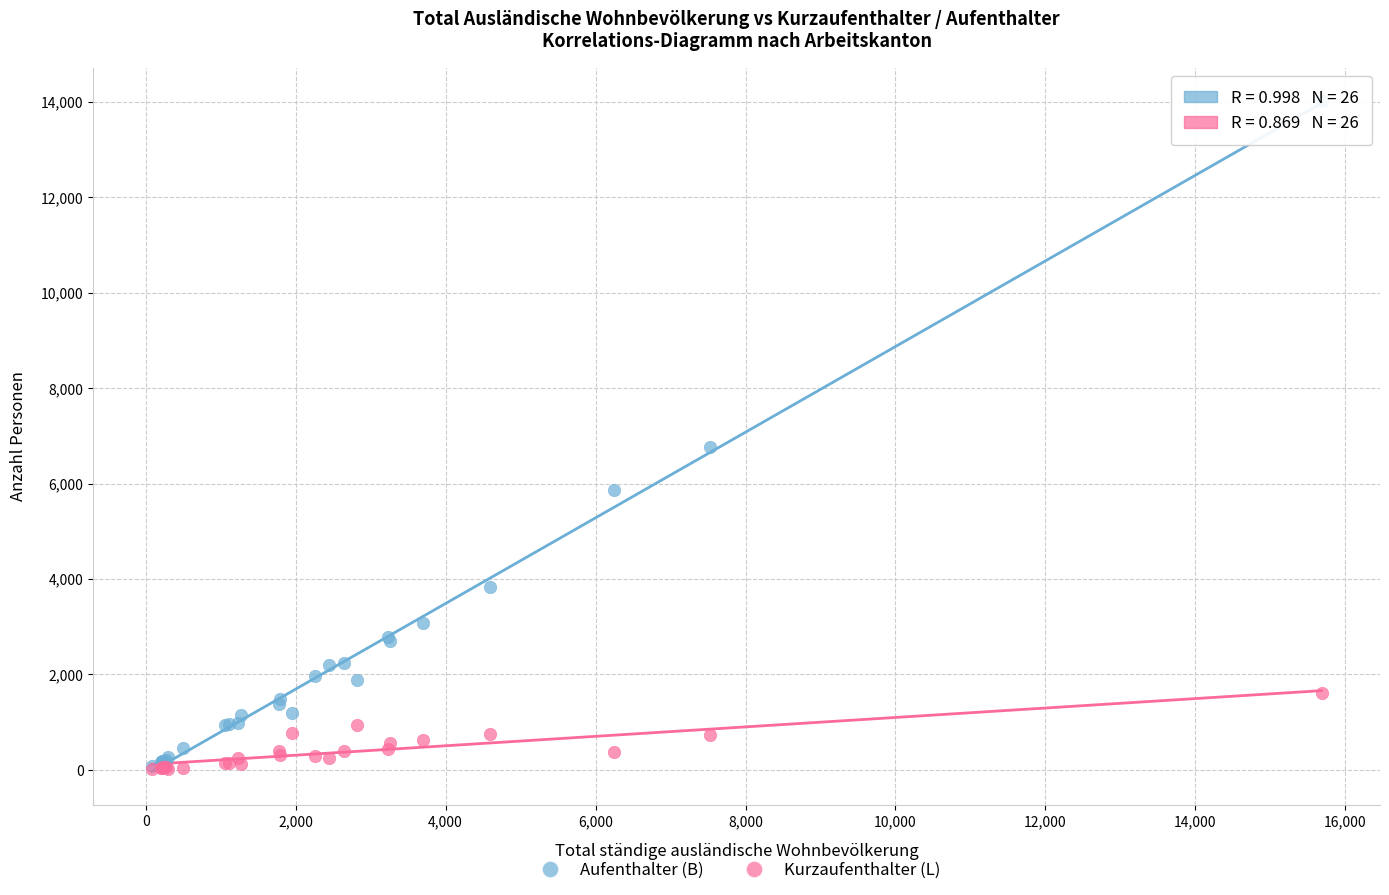

Across all series, what Y value is closest to 7013?

6764